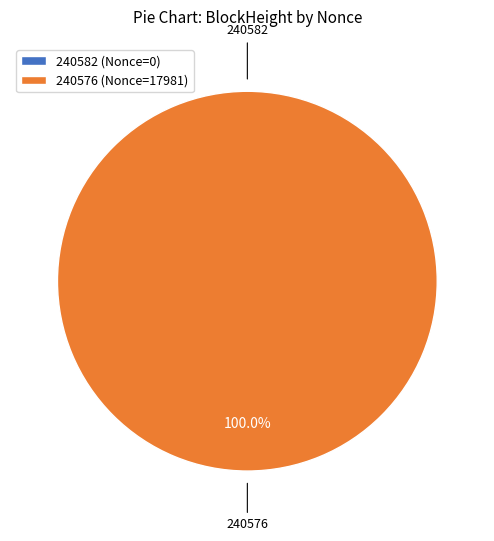

What is the change in value from 240582 to 240576?

+17981